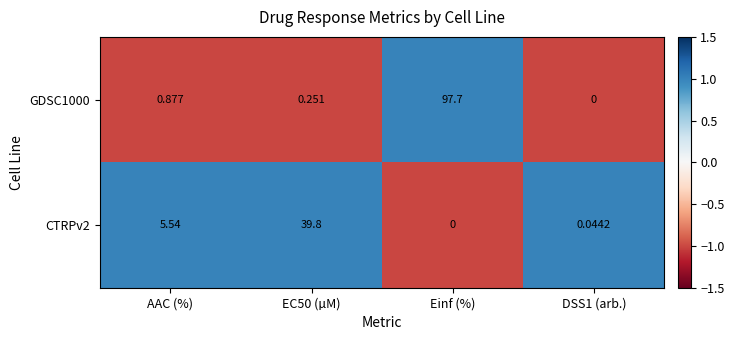

At how many categories does at least one series exceed 0?

4